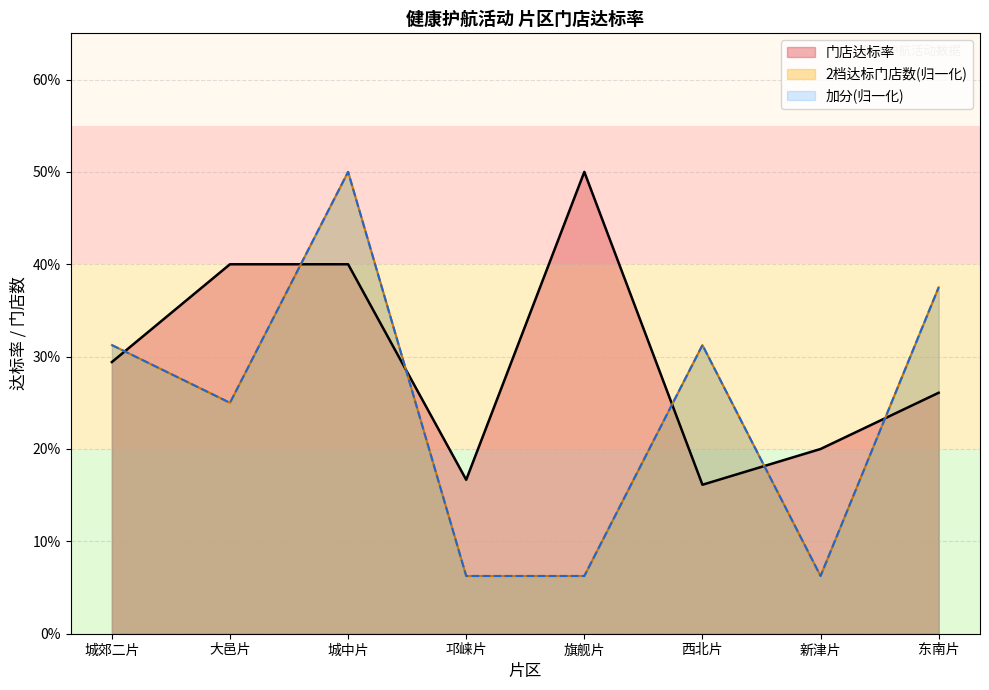

What is the lowest value of the 加分 series?

0.1